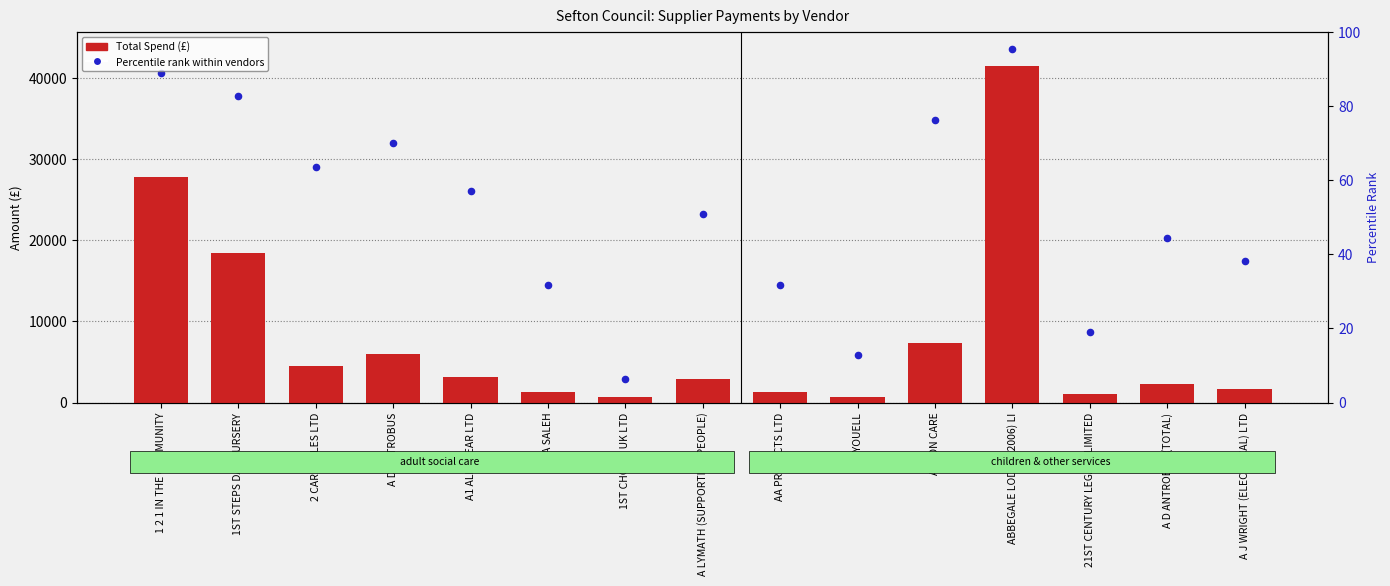

Which series contains the lowest Y value?

Total Spend (£)